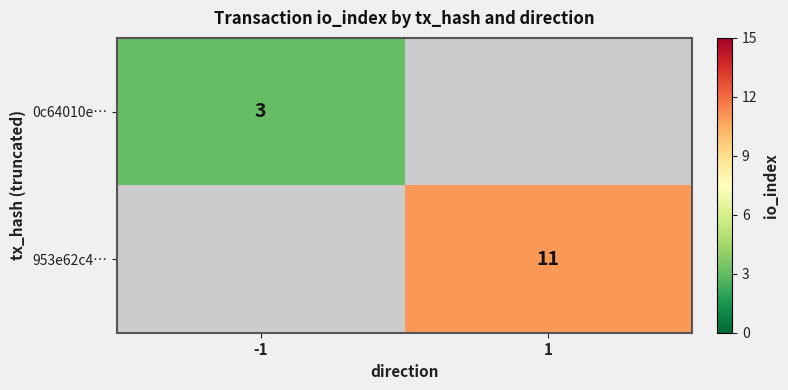

True or false: 0c64010e… has a value of 3 at -1.

True